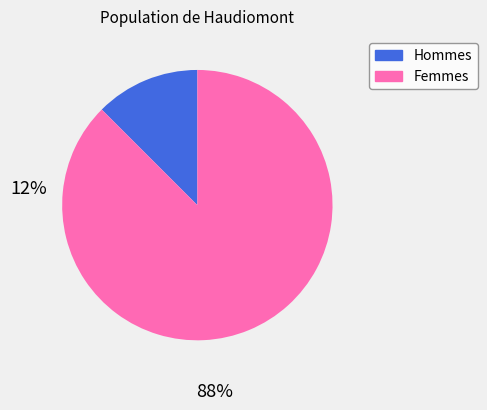

Do Femmes and Hommes together represent more than half of the pie?

Yes